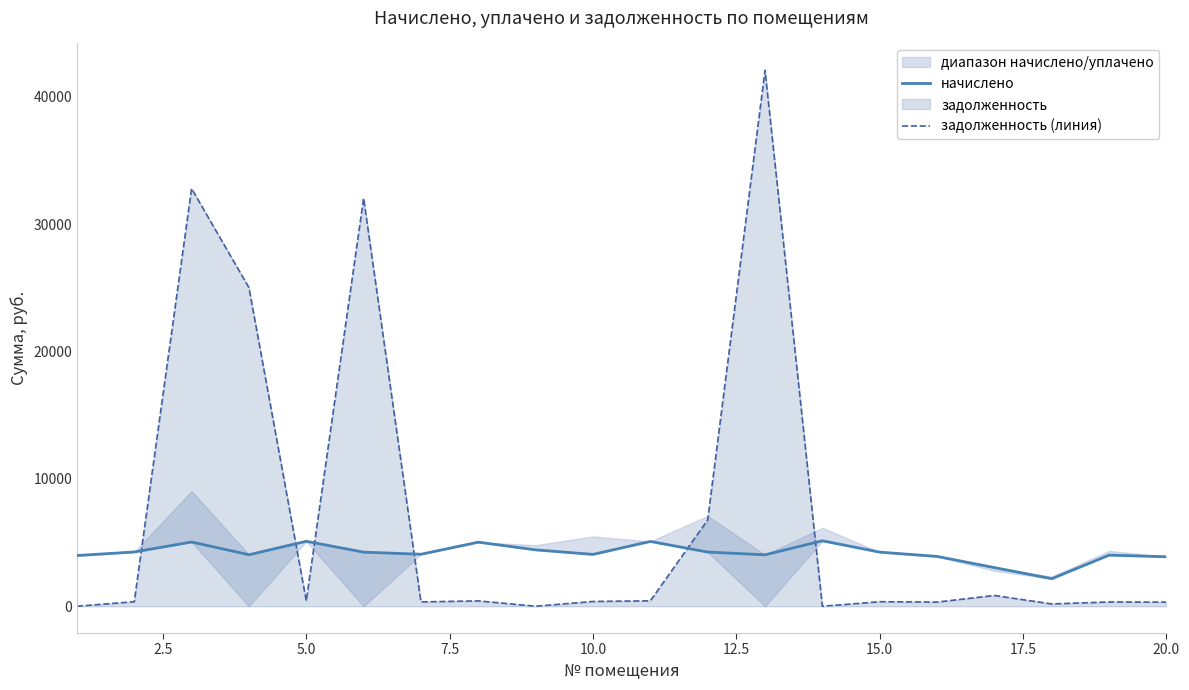

How many data points in начислено are less than 4248?

10